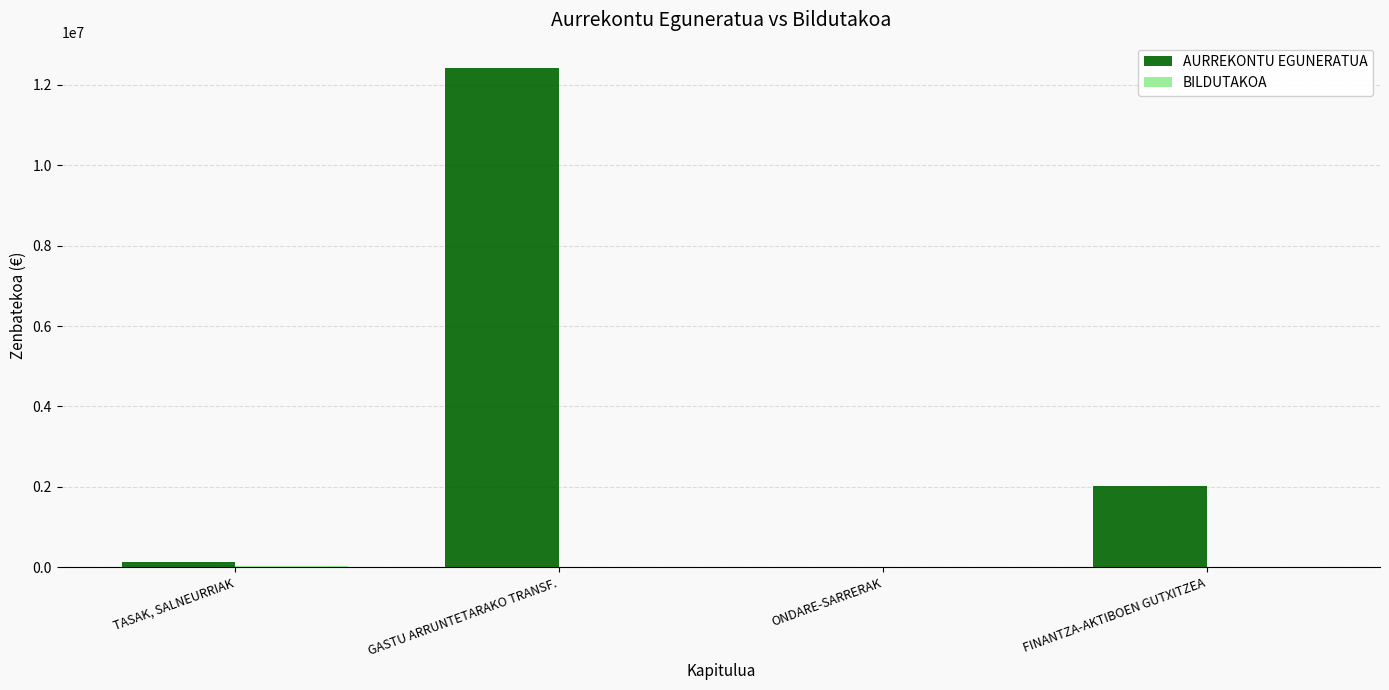

Is it true that AURREKONTU EGUNERATUA equals 2702443 at FINANTZA-AKTIBOEN GUTXITZEA?

False